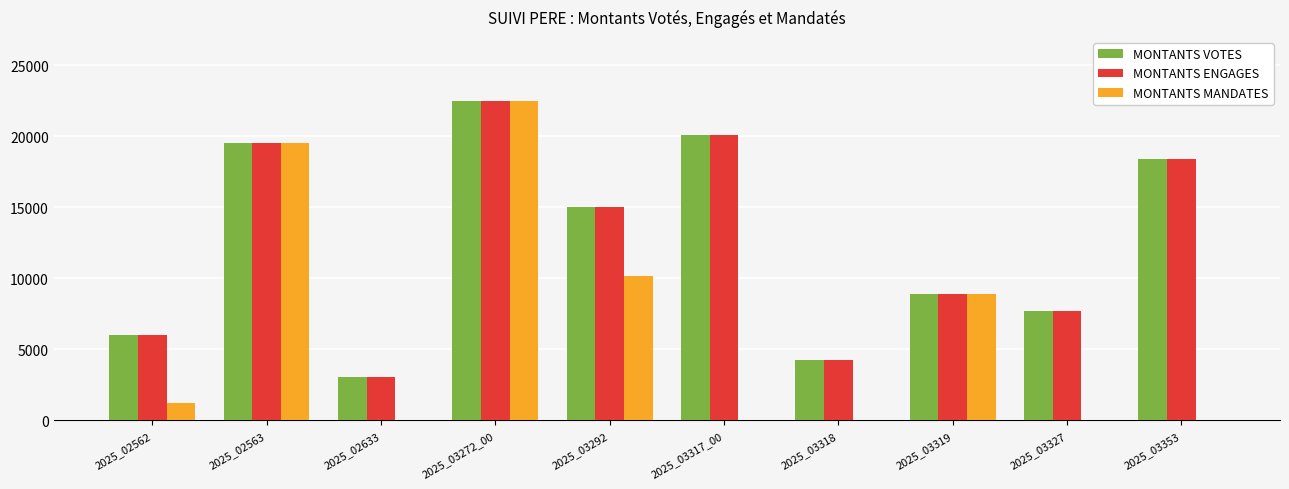

Reading left to right, extract all data points from this chart.

MONTANTS VOTES: 2025_02562=5984.0	2025_02563=19499.0	2025_02633=3036.0	2025_03272_00=22500.0	2025_03292=15058.0	2025_03317_00=20097.0	2025_03318=4235.0	2025_03319=8922.0	2025_03327=7715.0	2025_03353=18387.0
MONTANTS ENGAGES: 2025_02562=5984.0	2025_02563=19499.0	2025_02633=3036.0	2025_03272_00=22500.0	2025_03292=15058.0	2025_03317_00=20097.0	2025_03318=4235.0	2025_03319=8922.0	2025_03327=7715.0	2025_03353=18387.0
MONTANTS MANDATES: 2025_02562=1196.8	2025_02563=19499.0	2025_02633=0.0	2025_03272_00=22500.0	2025_03292=10199.0	2025_03317_00=0.0	2025_03318=0.0	2025_03319=8922.0	2025_03327=0.0	2025_03353=0.0